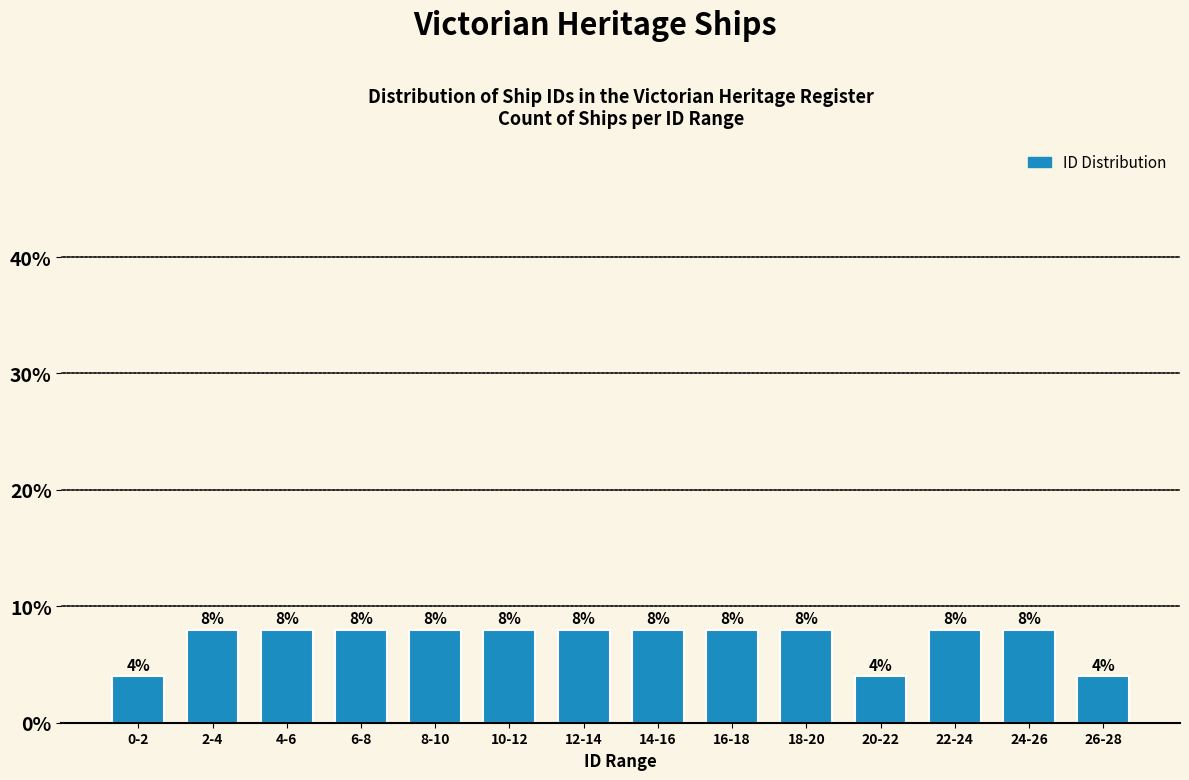

Reading left to right, what are all the values shown in this chart?

0-2=4	2-4=8	4-6=8	6-8=8	8-10=8	10-12=8	12-14=8	14-16=8	16-18=8	18-20=8	20-22=4	22-24=8	24-26=8	26-28=4